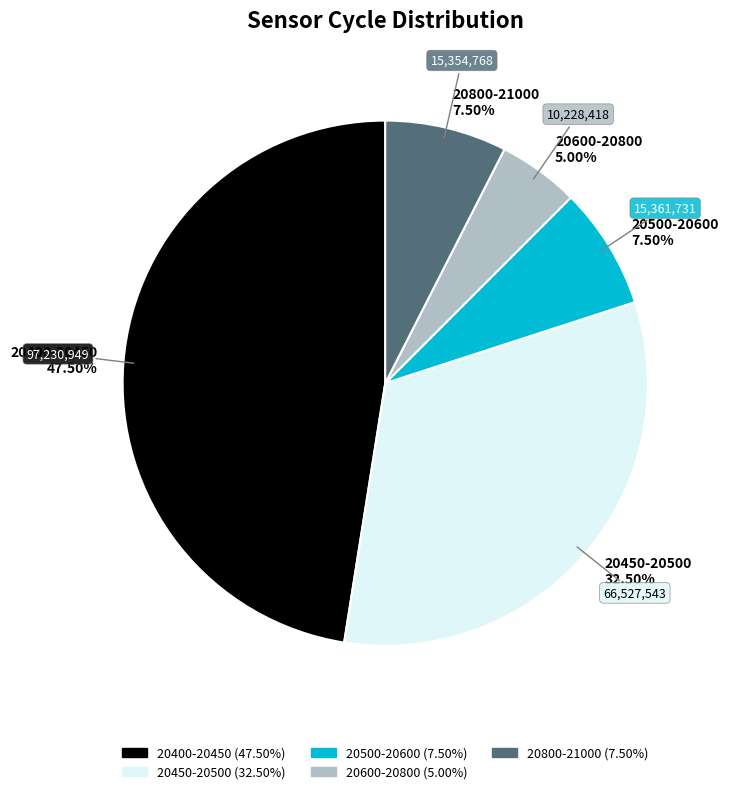

Is the sum of 20500-20600 7.50% and 20400-20450 47.50% greater than half?

Yes